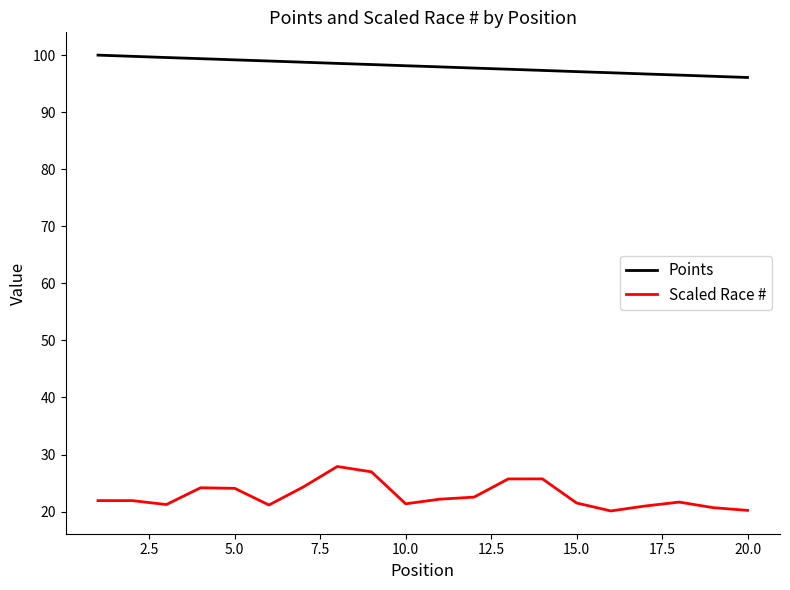

What is the greatest value displayed?

100.0